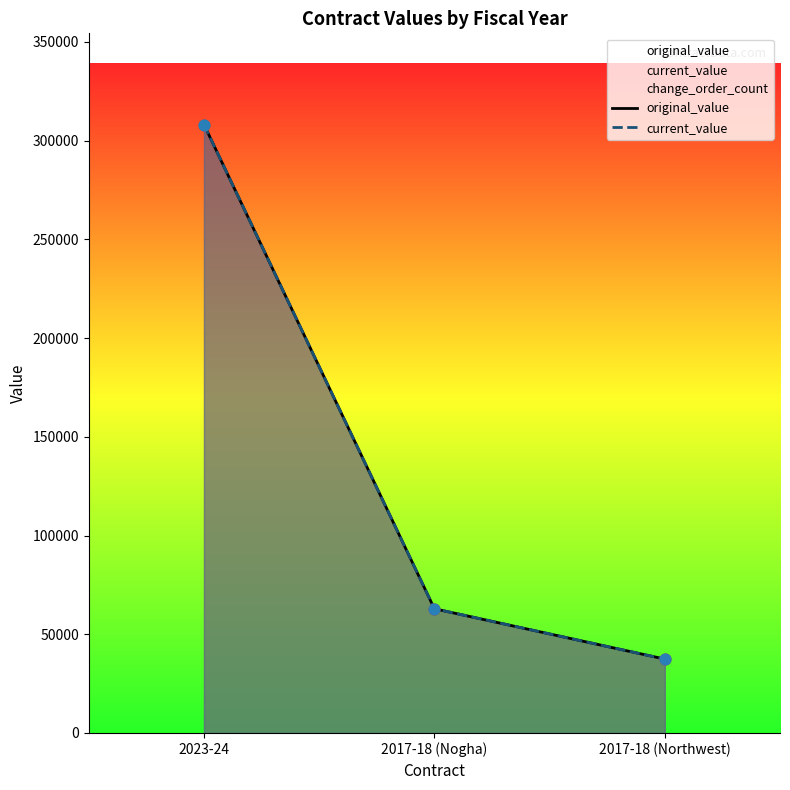

Is the value of current_value at 2023-24 greater than the value of original_value at 2017-18 (Northwest)?

Yes